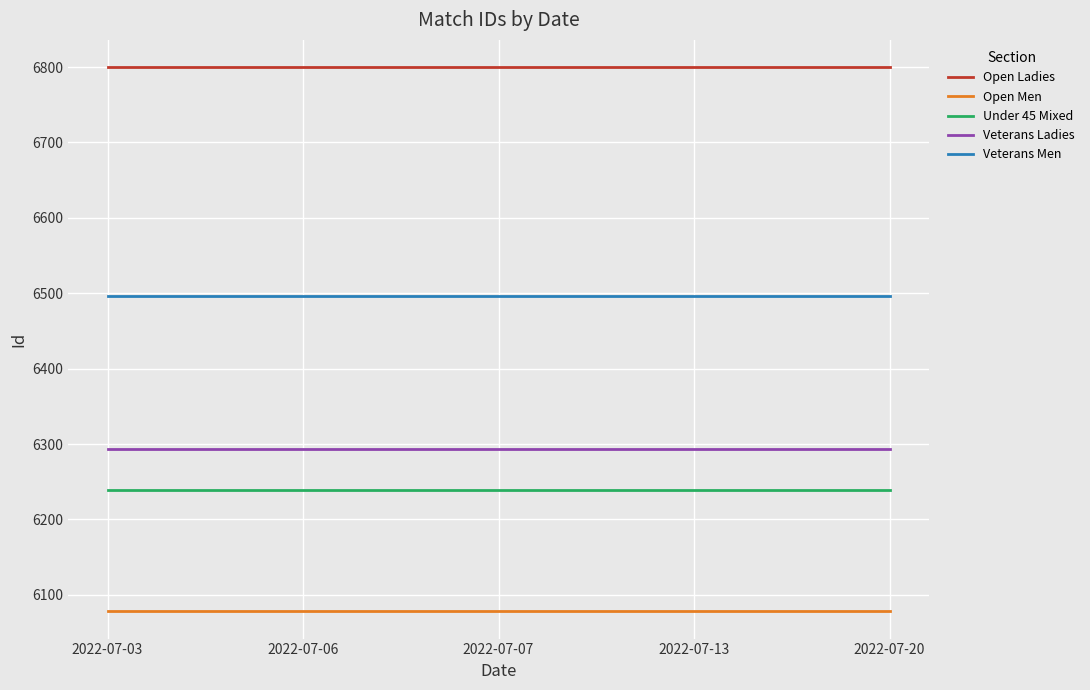

The value of Veterans Ladies at 2022-07-03 is 8862. True or false?

False